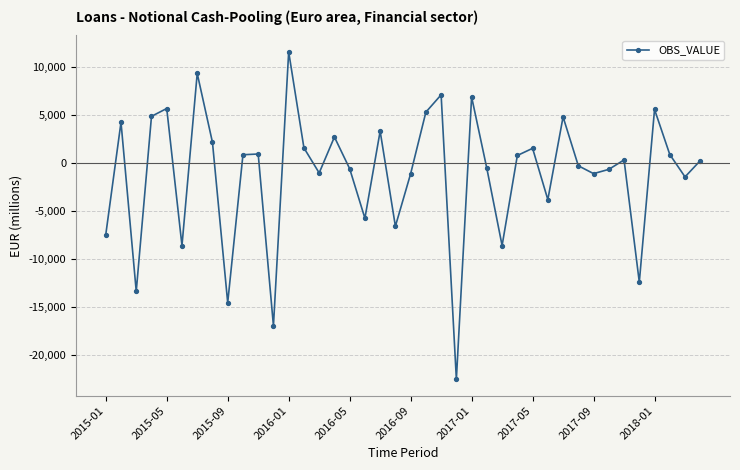

What is the difference between the second highest and second lowest values?

26243.1